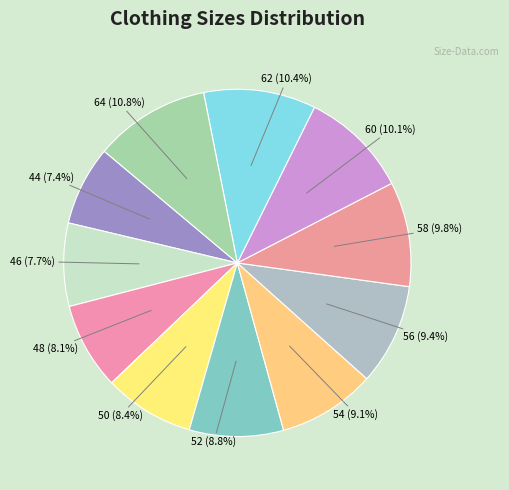

How many slices are in this pie chart?

11